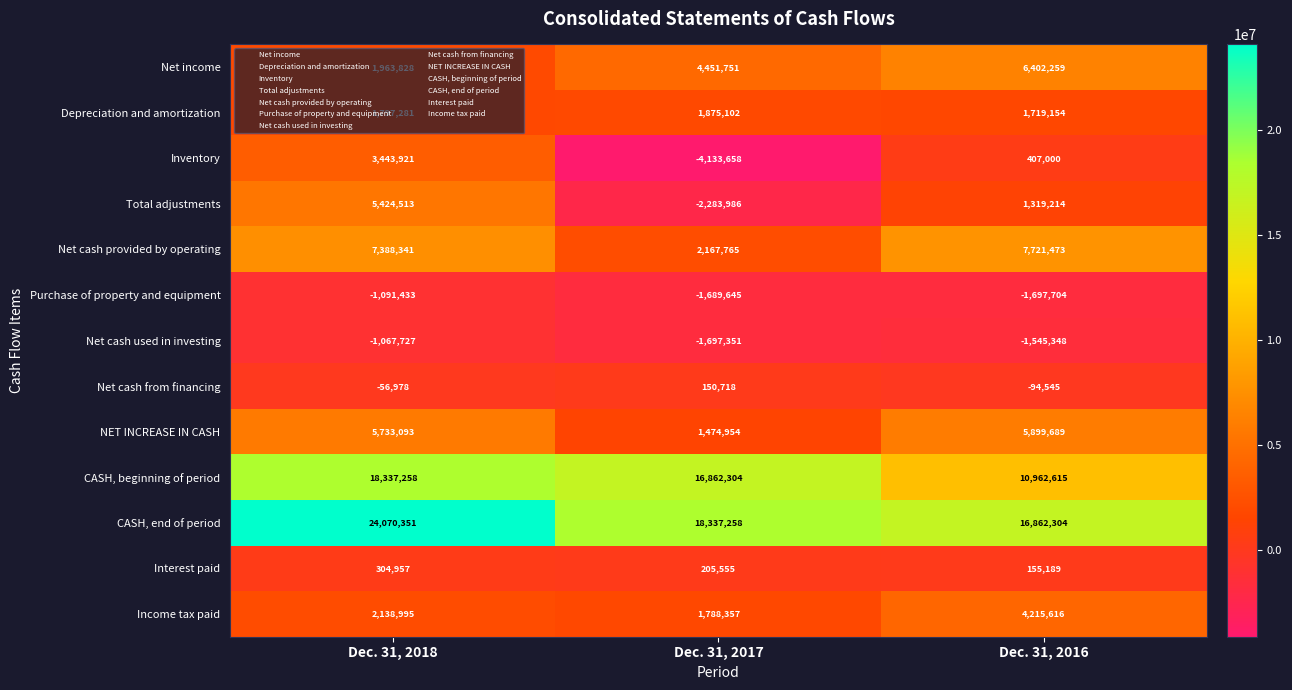

Between Dec. 31, 2018 and Dec. 31, 2017, which series saw the biggest shift?

Total adjustments